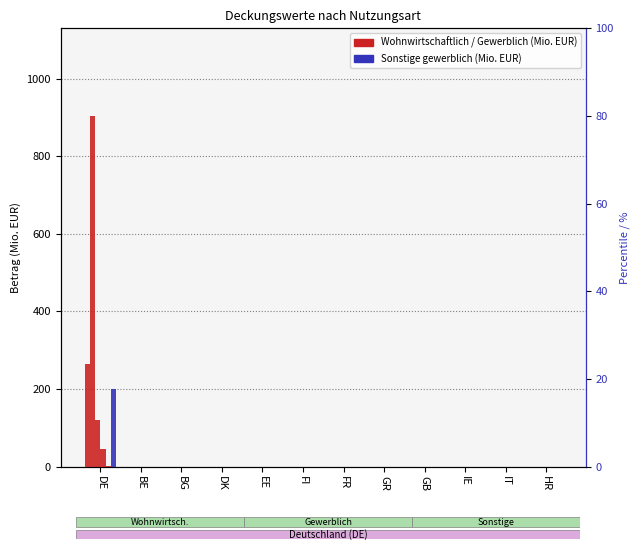

Which series changed the most between FR and IE?

Eigentumswohnungen